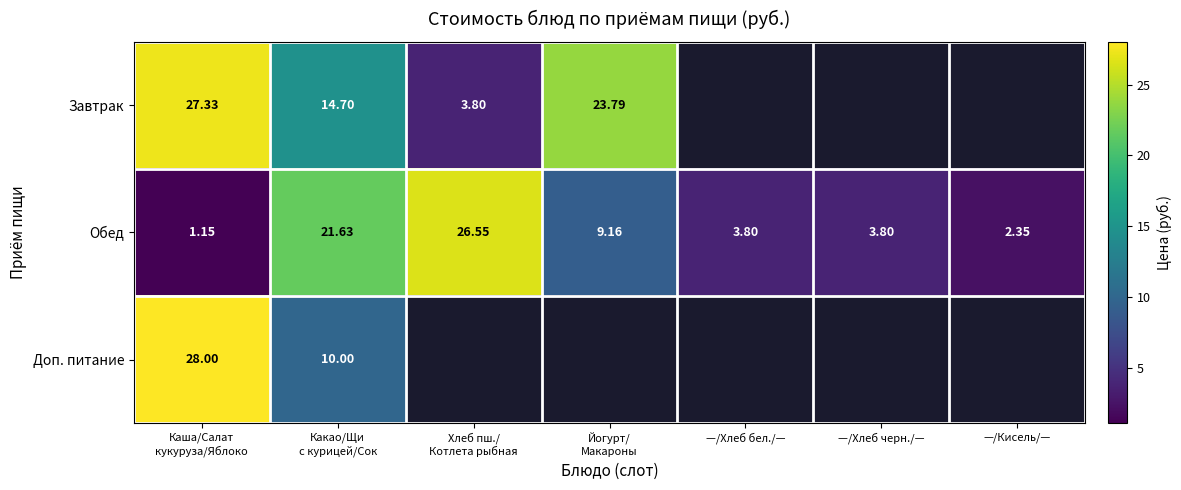

What is the sum of all Обед values?

68.4